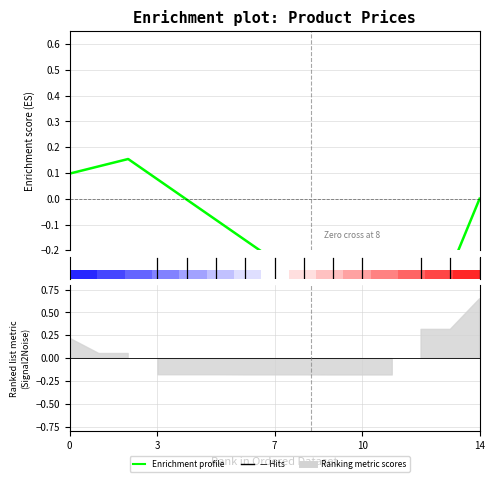

True or false: Enrichment profile has more than 1 interior local peaks.

False